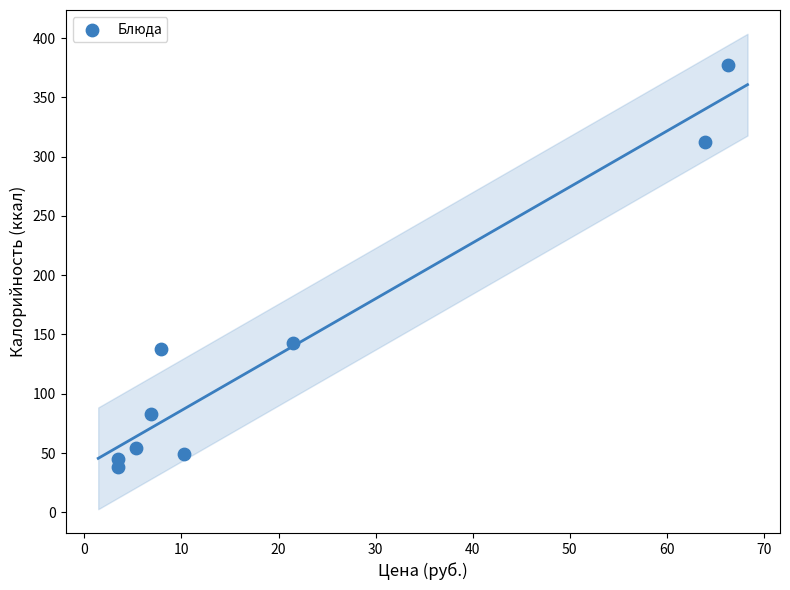

What is the average X value?

21.0